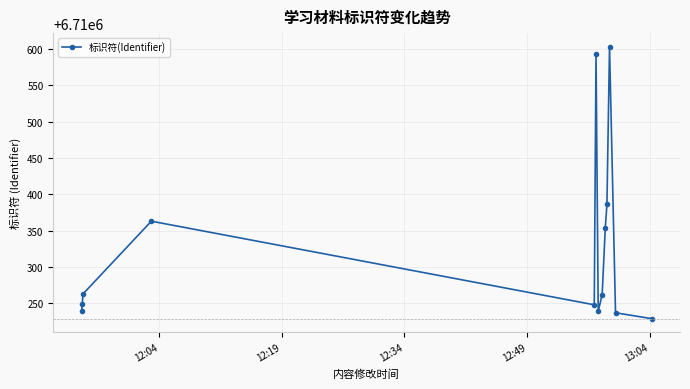

True or false: the data has more than 1 interior local peaks.

True